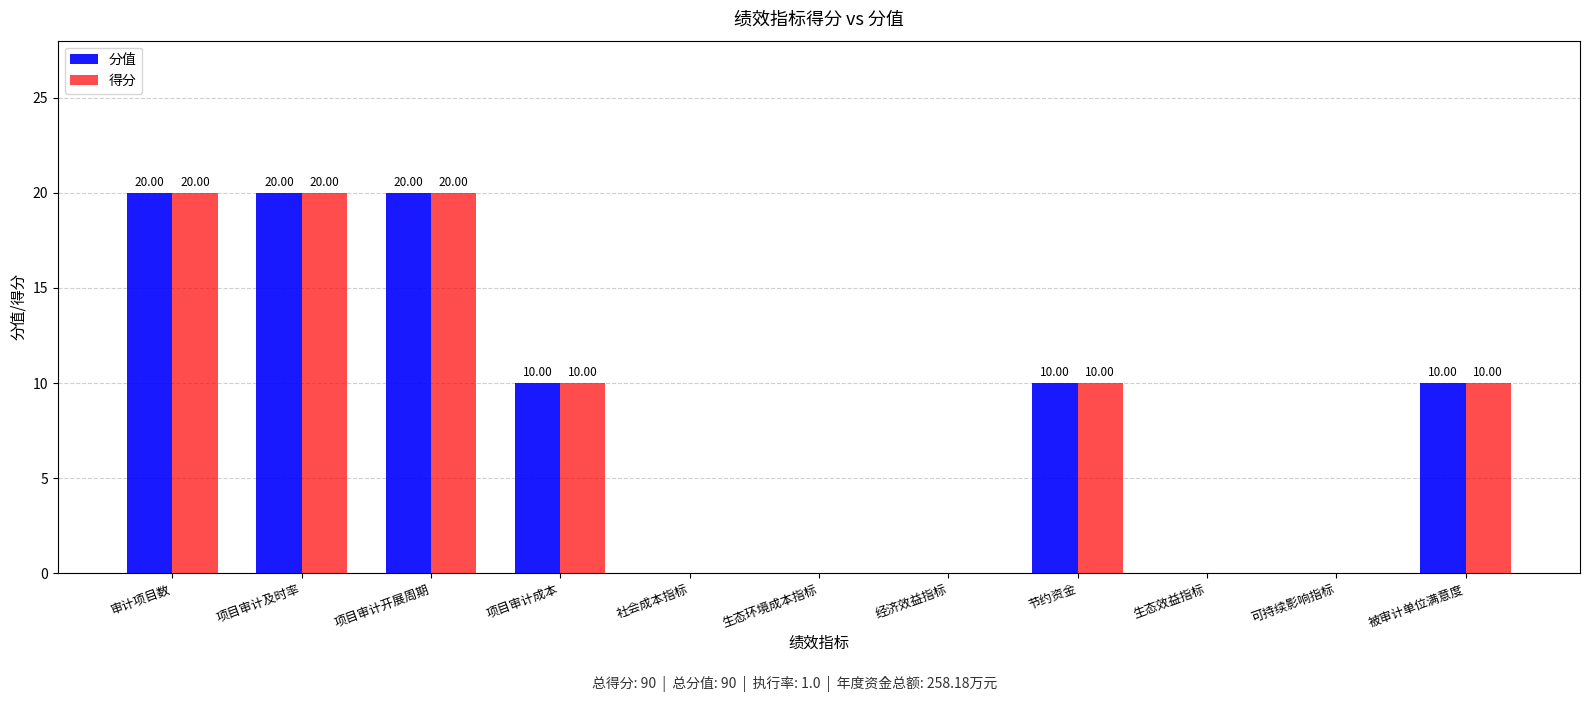

At which label does 得分 first exceed 10?

审计项目数